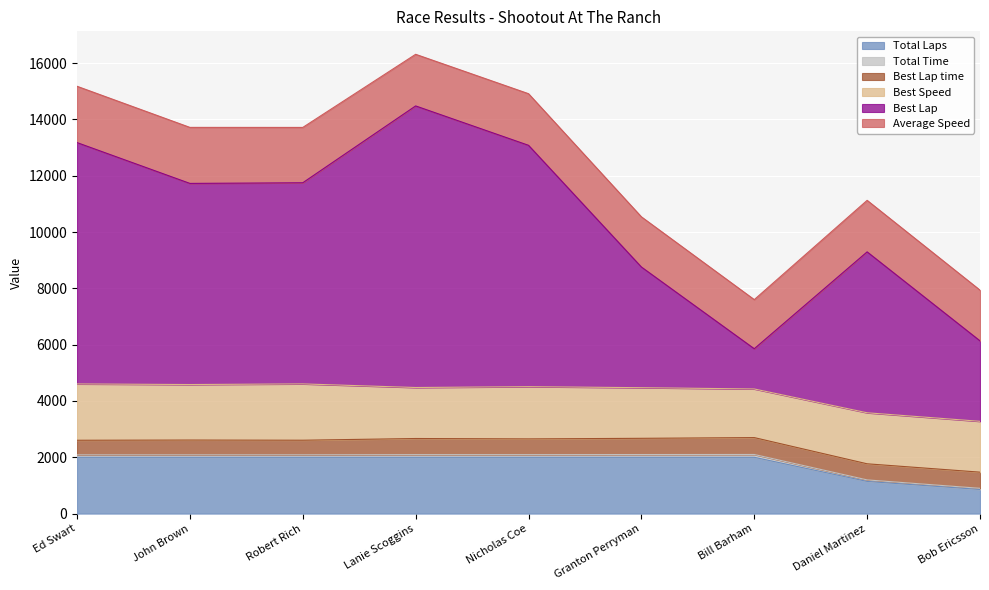

Which series has the widest spread of values?

Best Lap